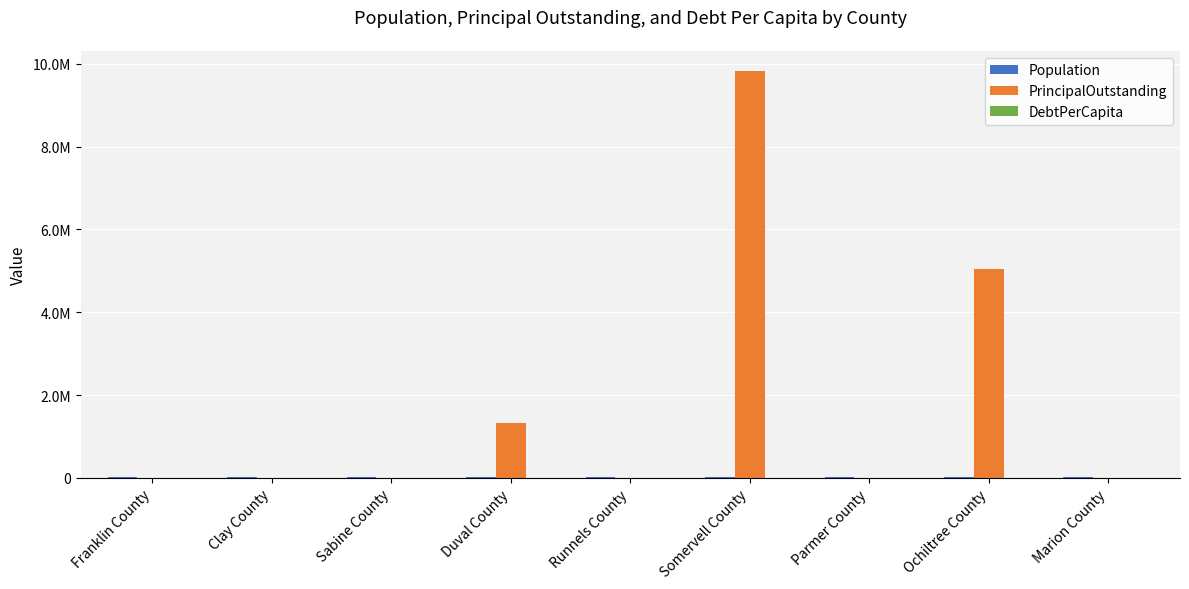

What is the difference between the second highest and second lowest values in the PrincipalOutstanding series?

5040000.0